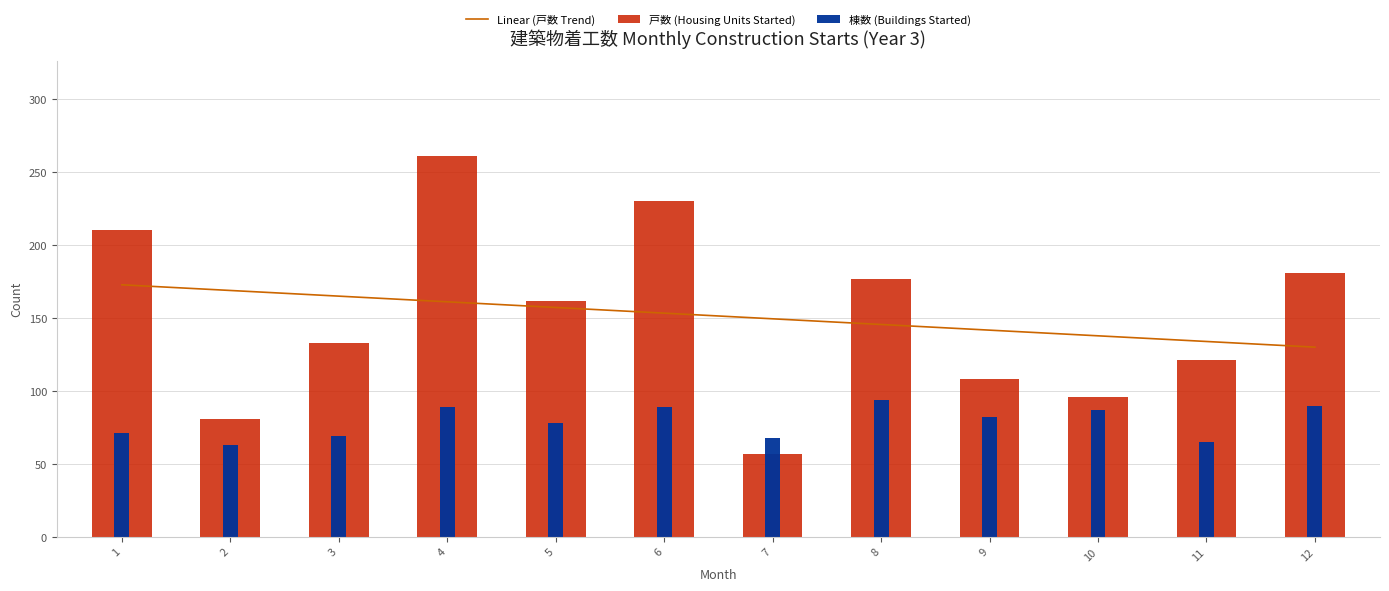

What value does the 棟数 (Buildings Started) series have at 3?

69